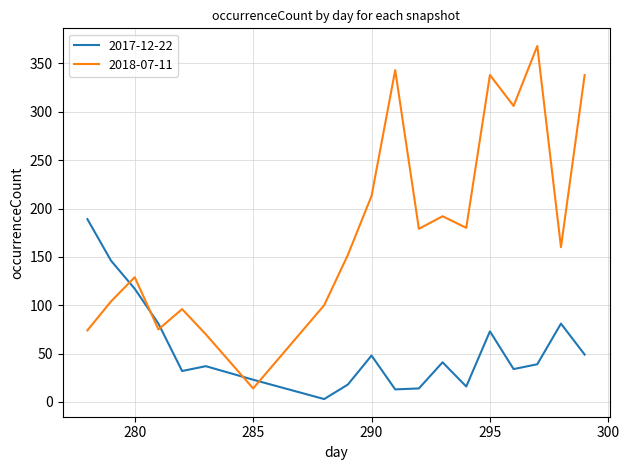

True or false: 2017-12-22 and 2018-07-11 intersect in this chart.

True